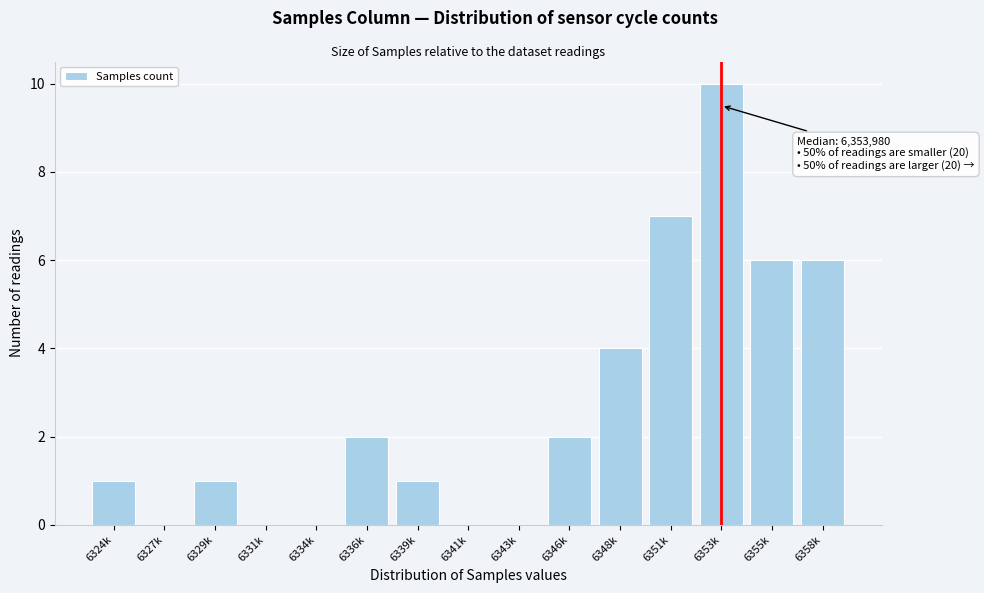

Reading left to right, list all the values displayed in this chart.

6324k=1	6327k=0	6329k=1	6331k=0	6334k=0	6336k=2	6339k=1	6341k=0	6343k=0	6346k=2	6348k=4	6351k=7	6353k=10	6355k=6	6358k=6